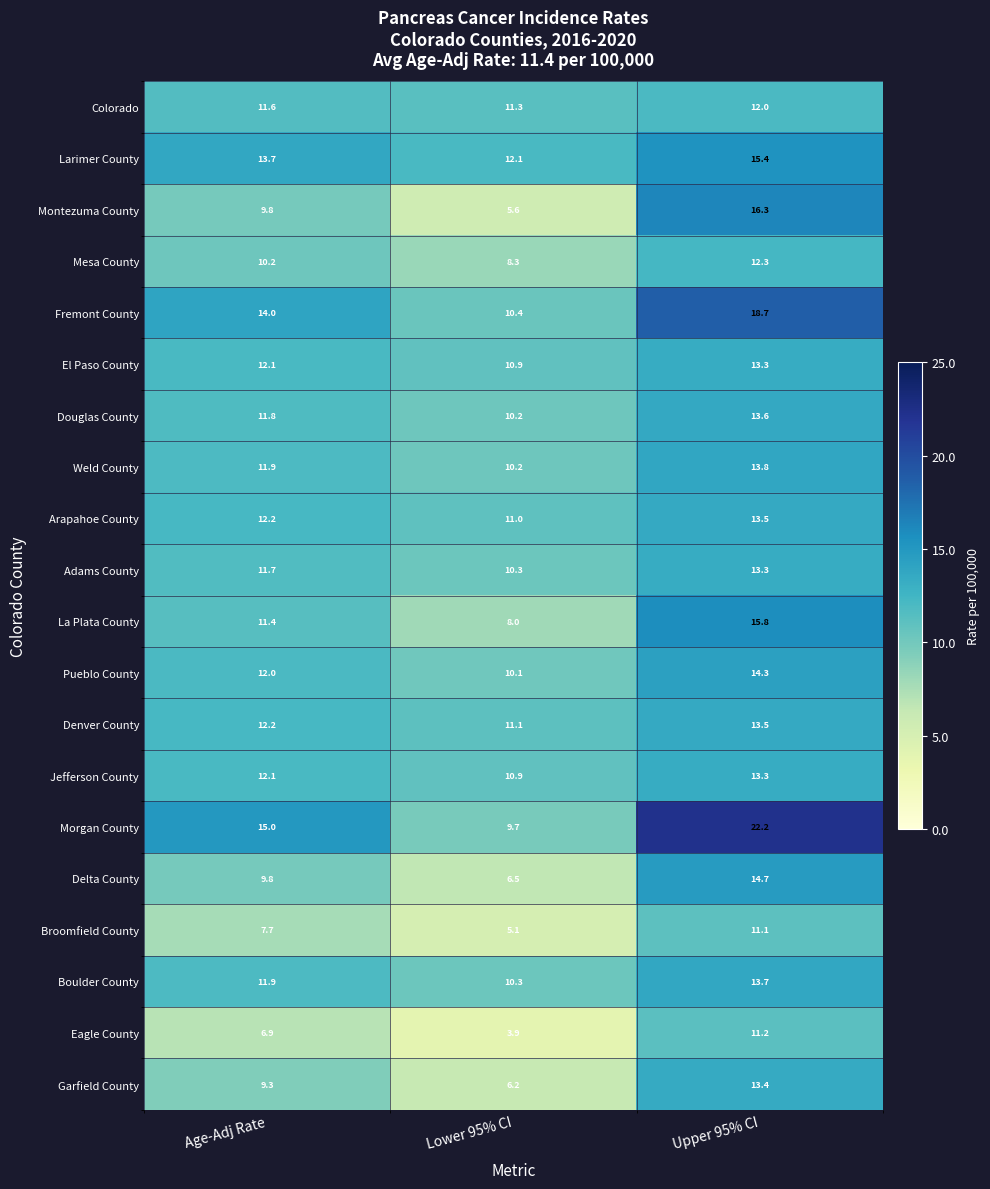

Which series has the widest spread of values?

Morgan County